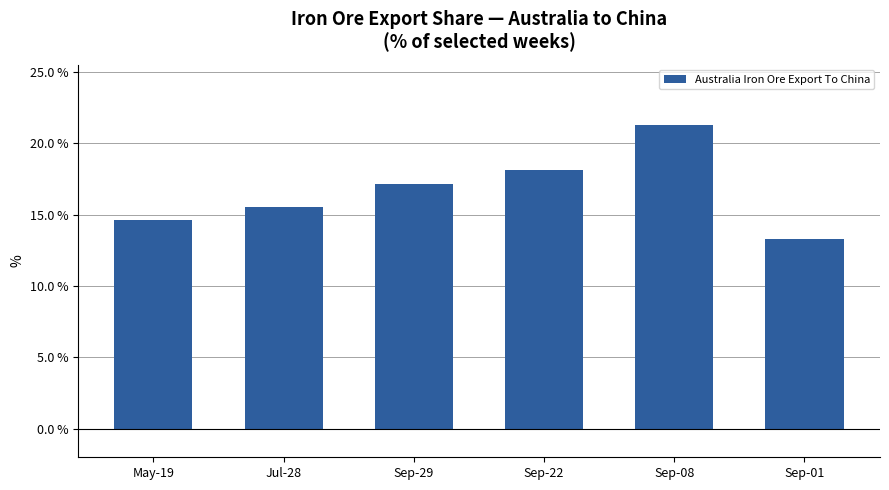

What is the approximate value at May-19?

14.6